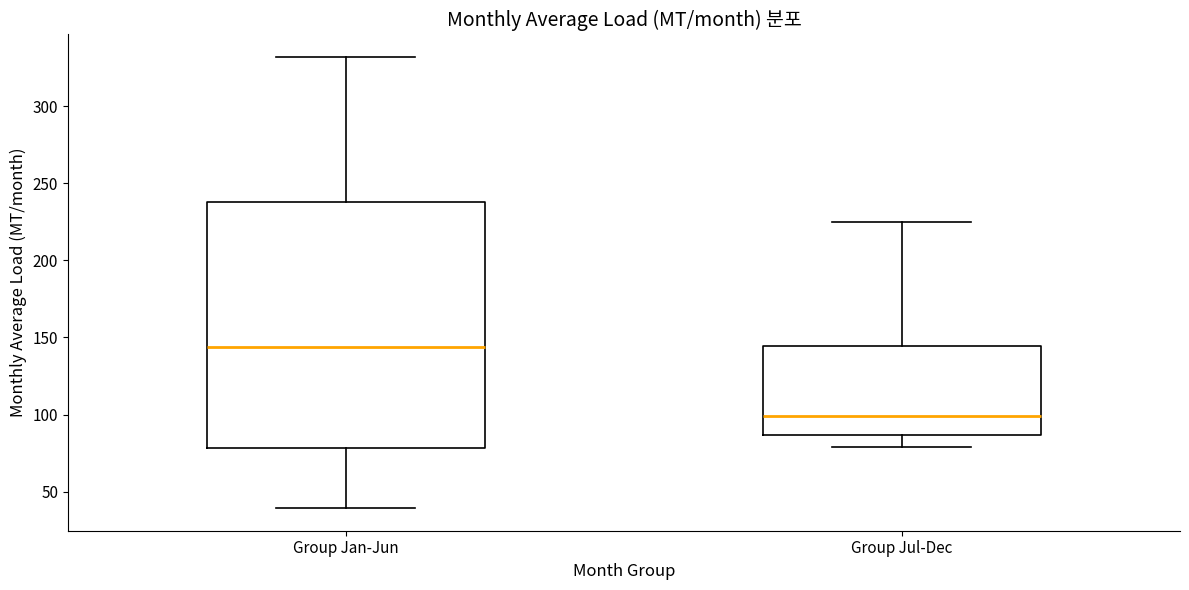

Reading left to right, read every box against the y-axis: the position of its median line, the range the box covers, and the ends of its whiskers. The values are not printed on the chart, so give them approximately, as read against the axis.

Group Jan-Jun: median 145, box 80 to 240, whiskers 40 to 330
Group Jul-Dec: median 100, box 85 to 145, whiskers 80 to 225